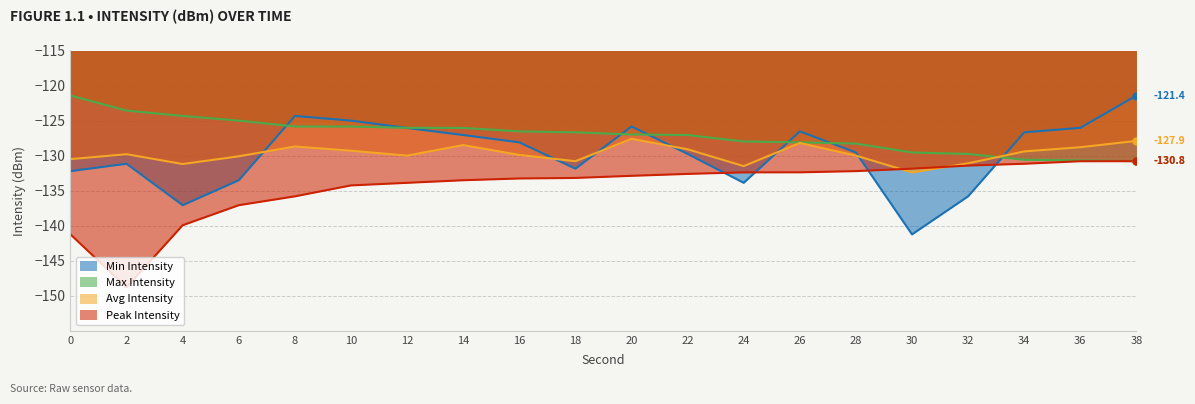

At how many categories does at least one series exceed -129?

18